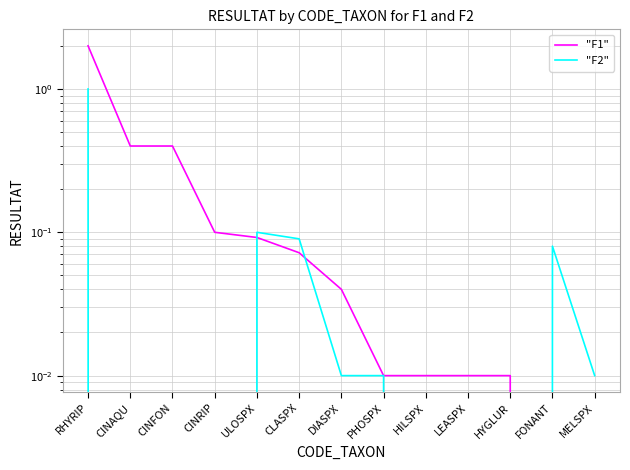

The value of "F2" at ULOSPX is 0.0. True or false?

False